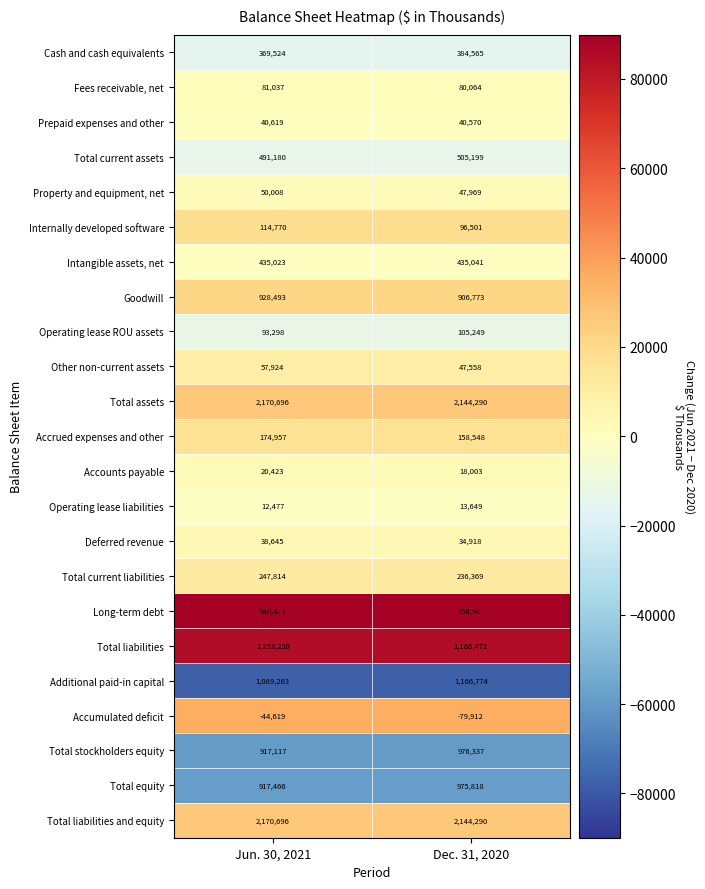

What is the total value across all series at Dec. 31, 2020?

12363548